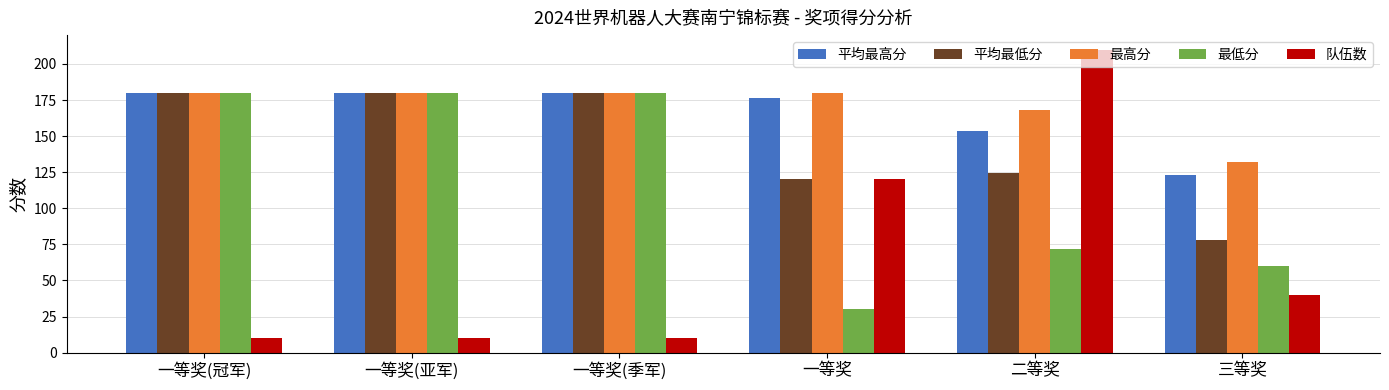

Which series has the largest total across all categories?

最高分